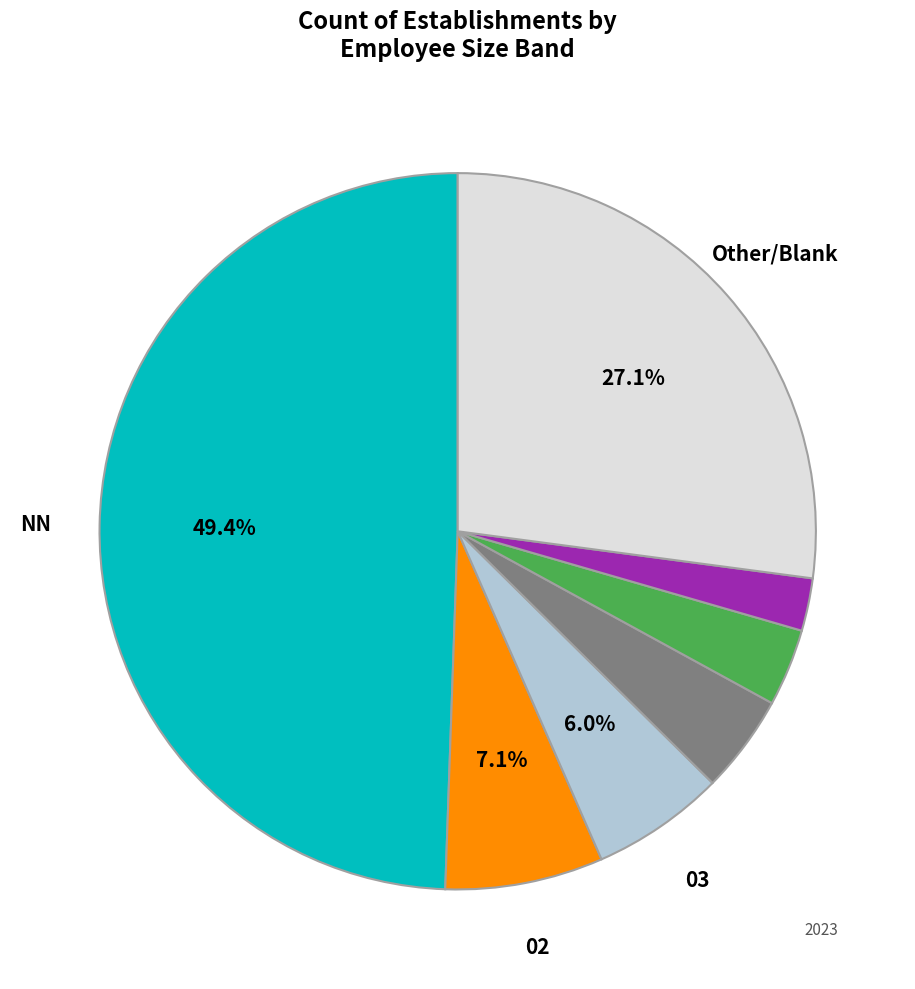

How many segments does this pie chart have?

7